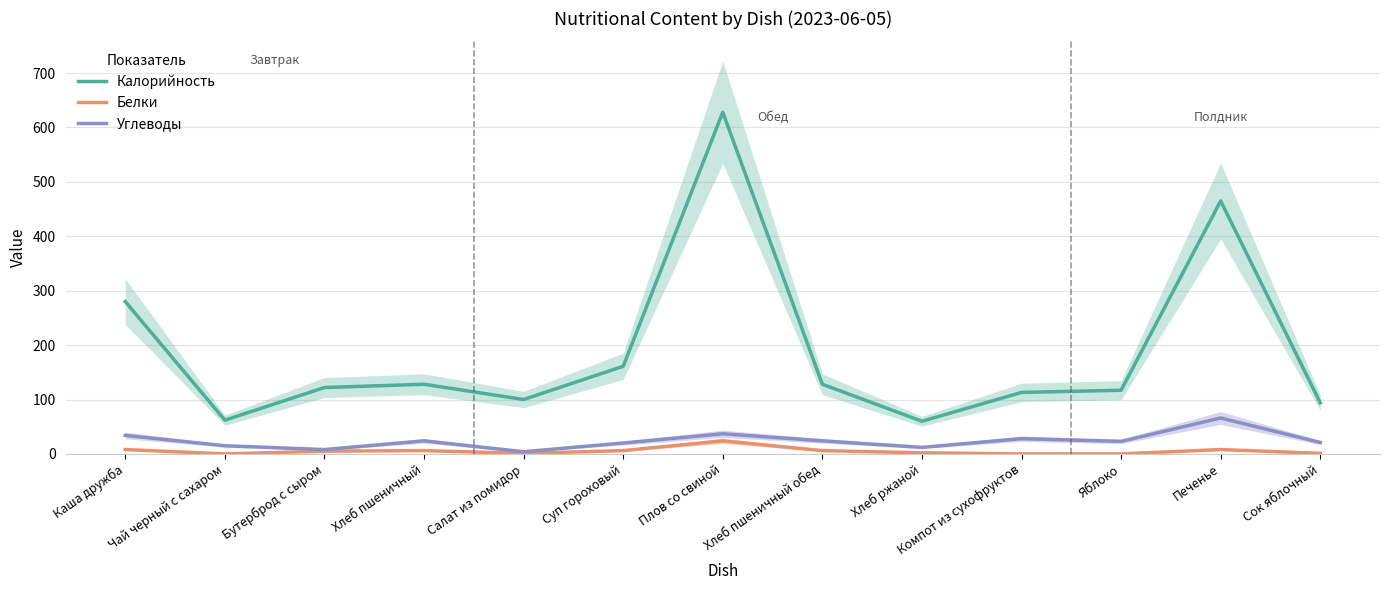

Where is the first local maximum for Белки?

Хлеб пшеничный